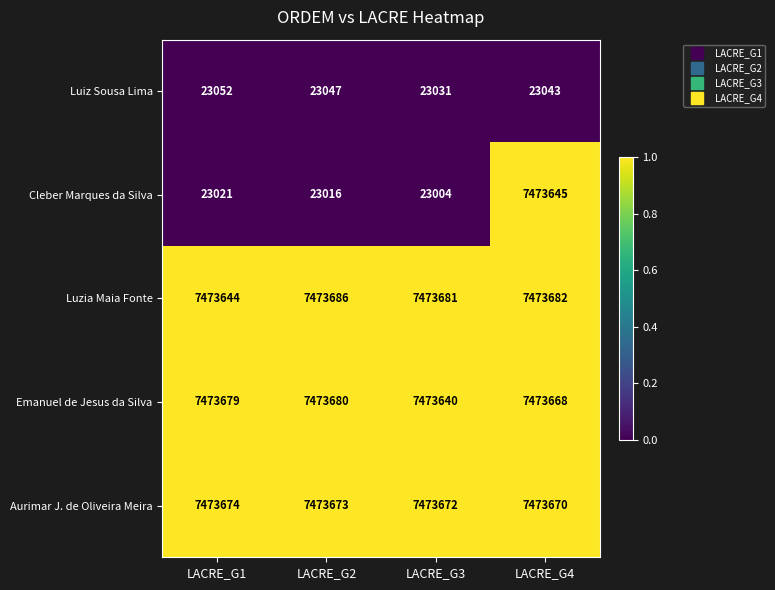

Rank the series by their maximum value, from highest to lowest.

Luzia Maia Fonte, Emanuel de Jesus da Silva, Aurimar J. de Oliveira Meira, Cleber Marques da Silva, Luiz Sousa Lima